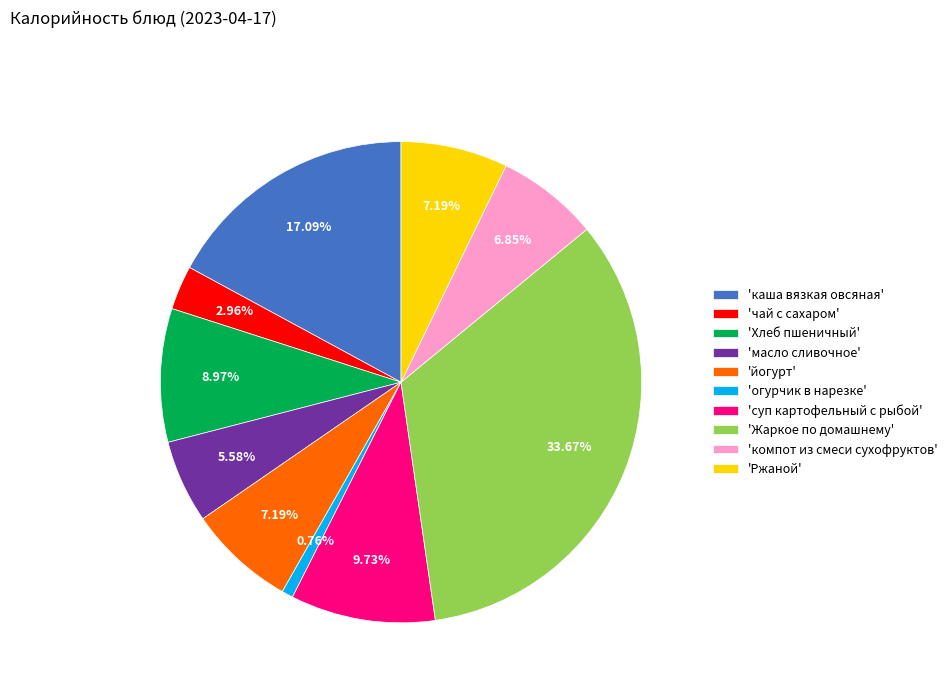

Combined, do 'Хлеб пшеничный' and 'компот из смеси сухофруктов' account for over 50%?

No